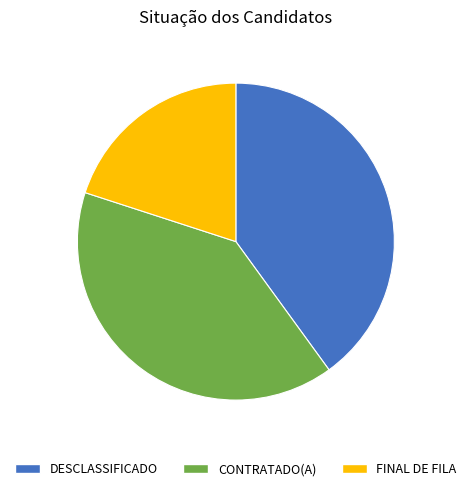

Does CONTRATADO(A) represent more than half of the total?

No